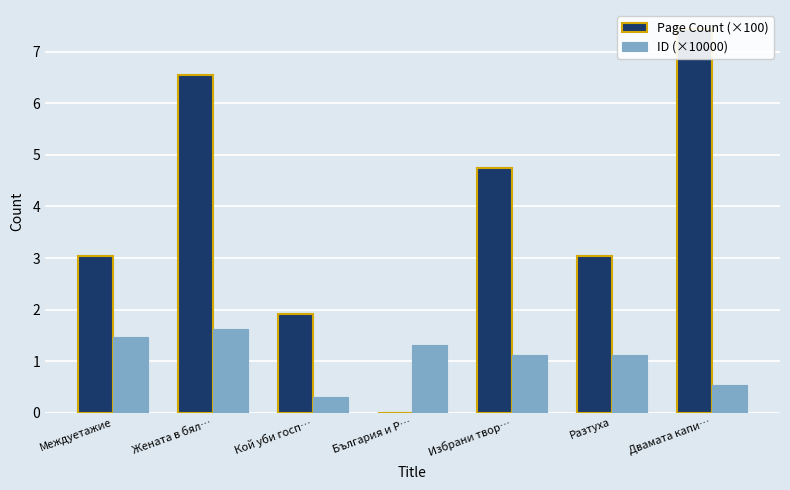

What is the total value across all series at Избрани твор…?

5.9